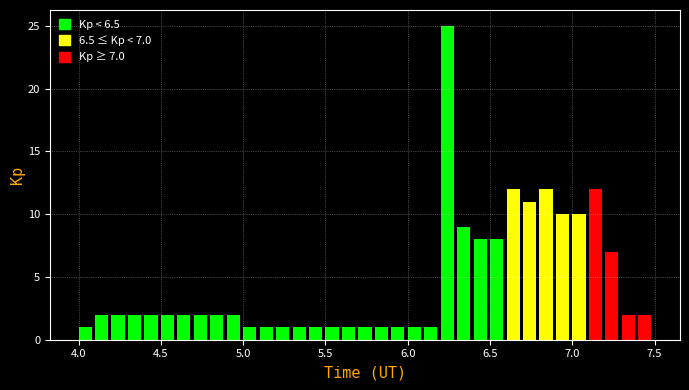

Read against the x-axis, roughly where is the centre of the tallest bar?

6.25